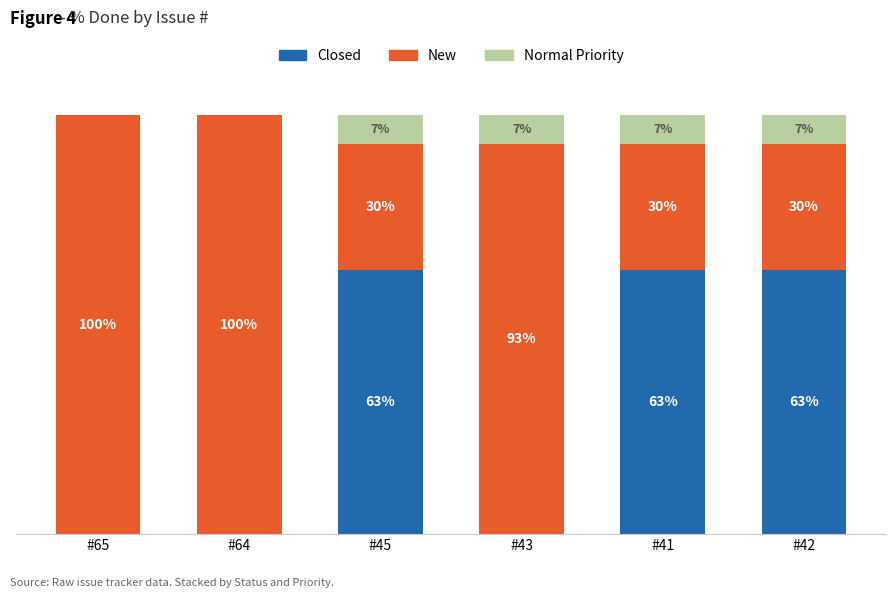

Are the bars horizontal?

No